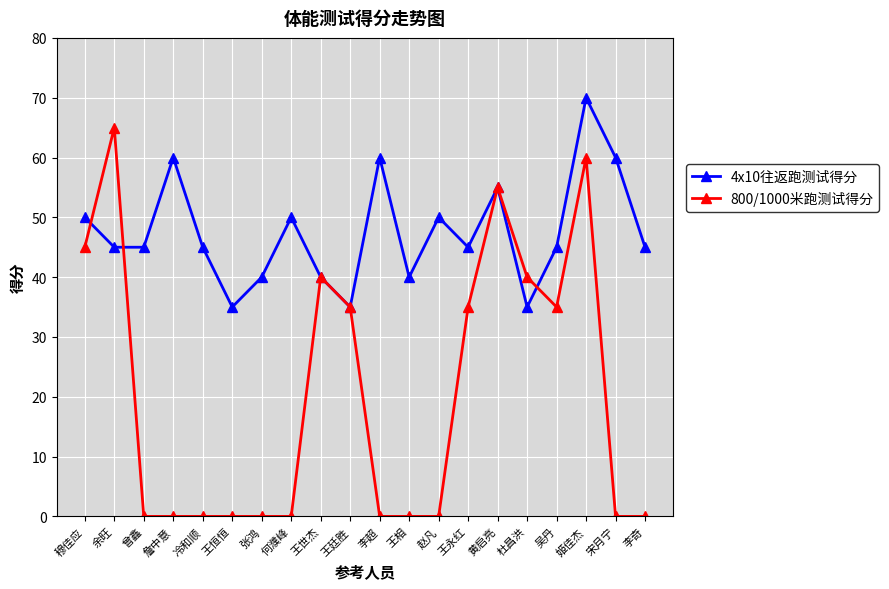

Which series changed the most between 余旺 and 曾鑫?

800/1000米跑测试得分